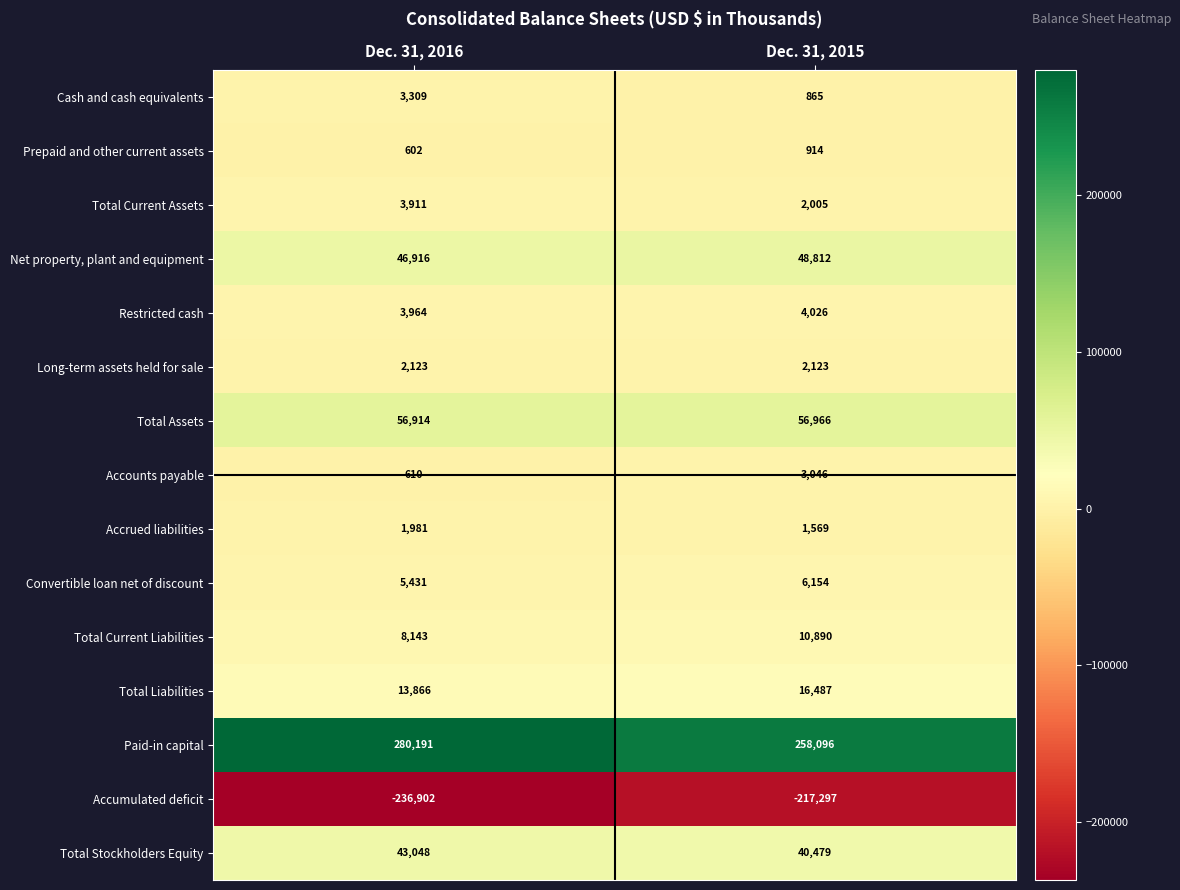

Read the Prepaid and other current assets value at Dec. 31, 2015.

914